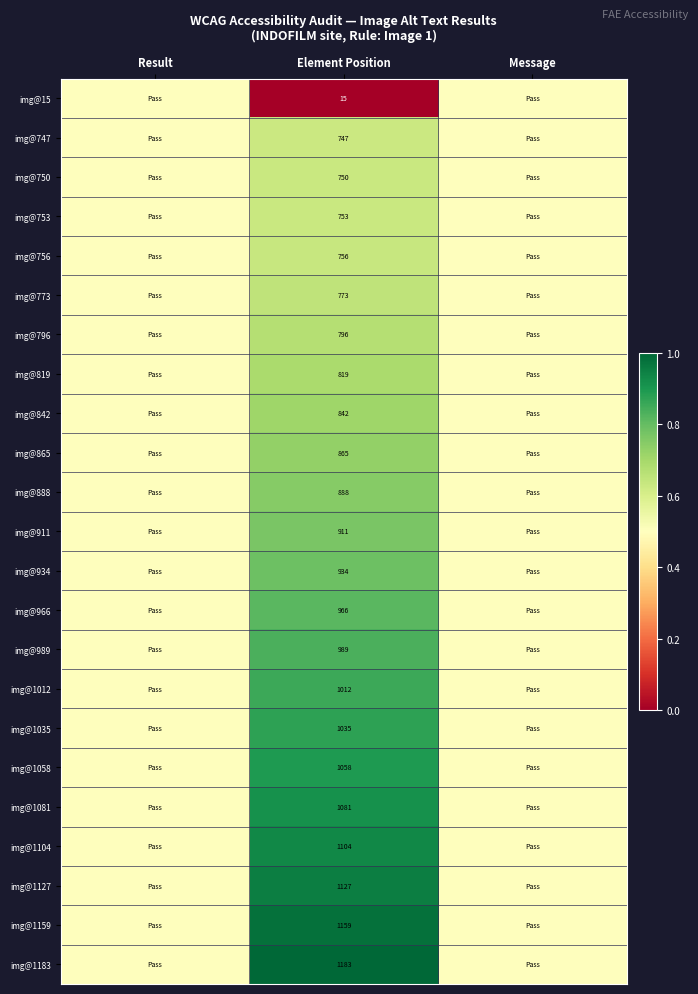

At how many categories does at least one series exceed 0?

3